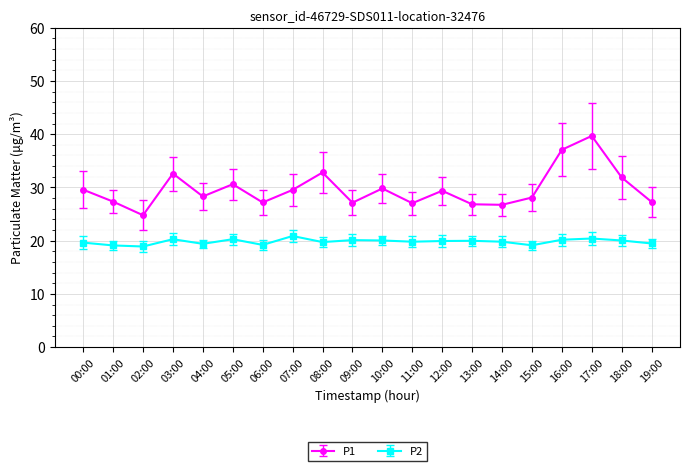

Is the value of P1 at 06:00 greater than the value of P2 at 06:00?

Yes